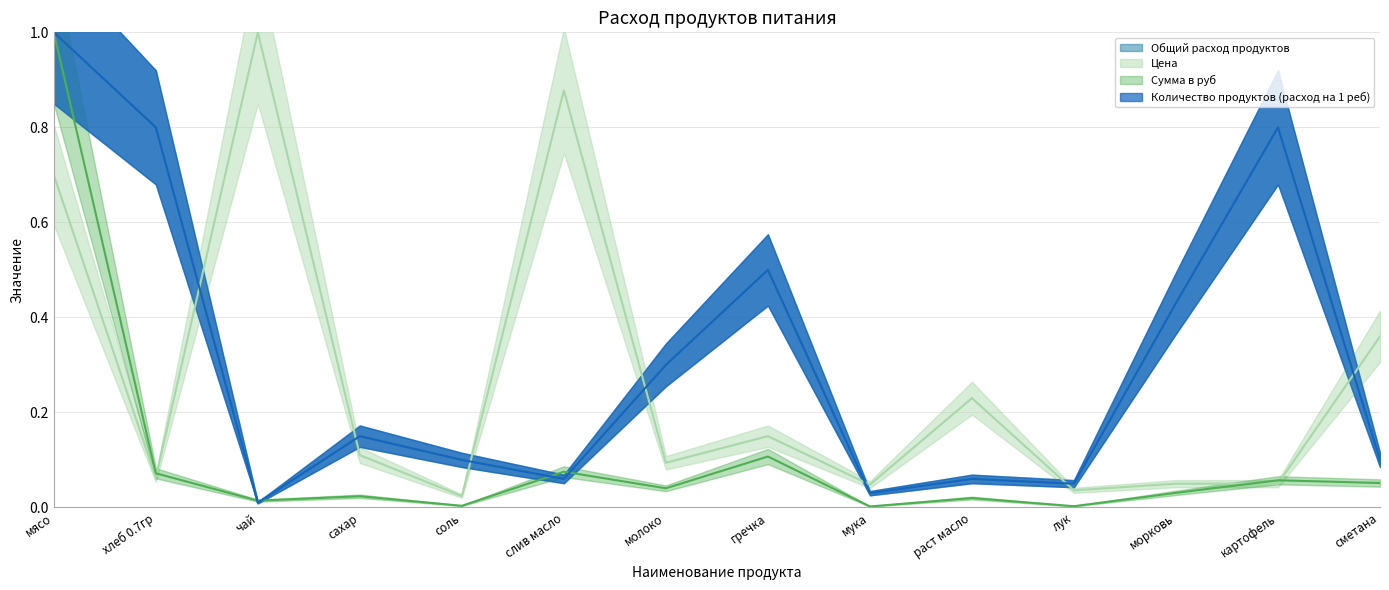

At how many categories does at least one series exceed 0?

14